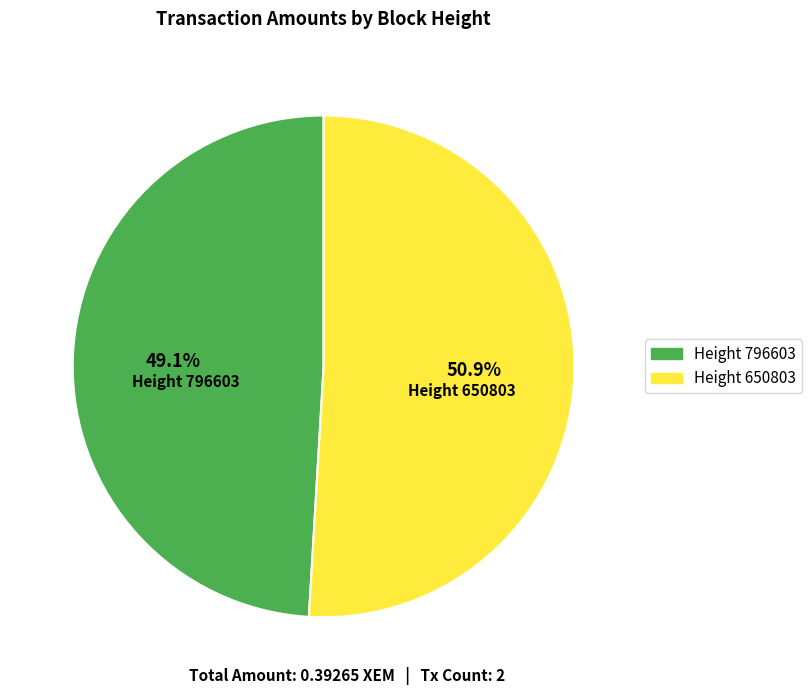

How much of the chart is everything except Height 650803?

49.1%